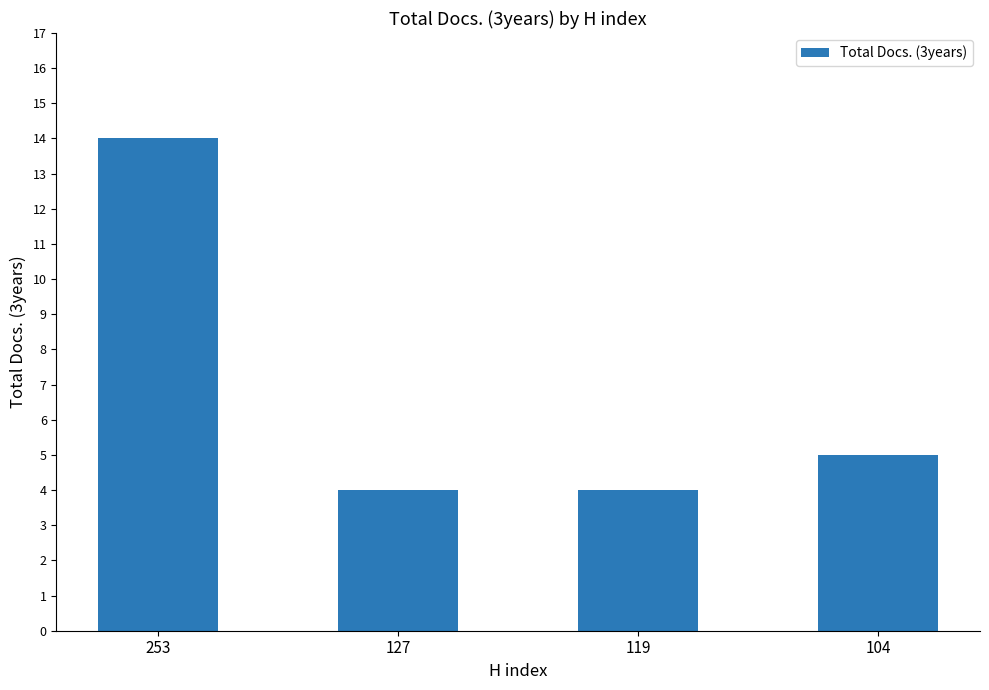

What is the value of the 3rd bar from the left?

4